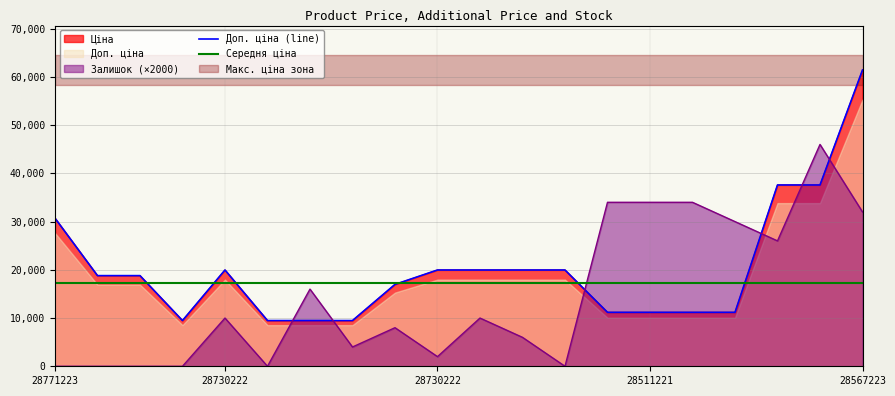

How many intersections are there between Доп. ціна (line) and Середня ціна?

6